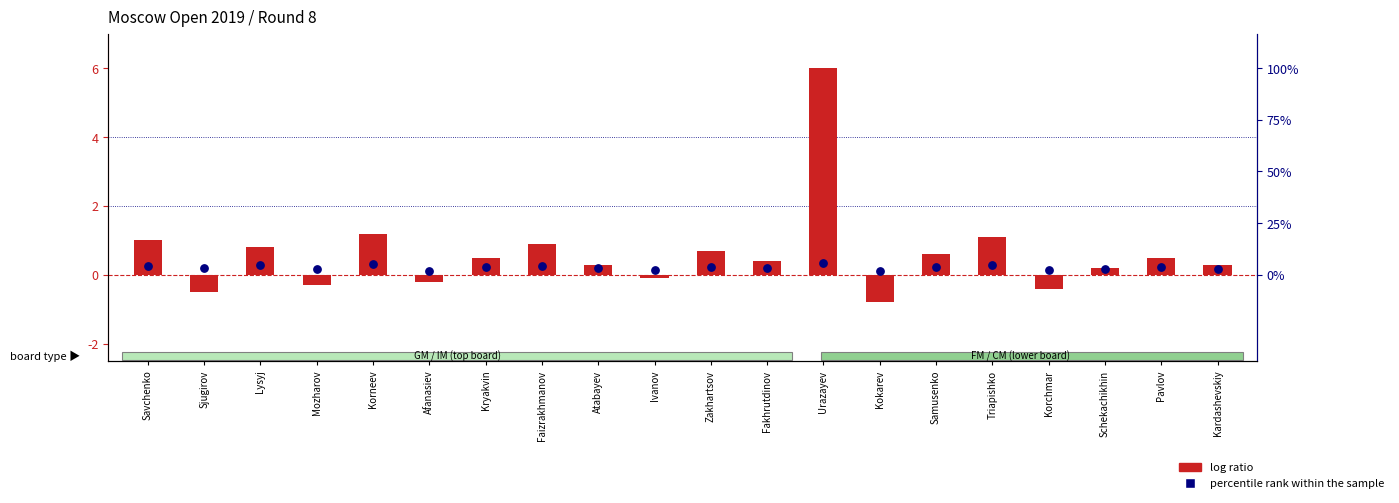

Which series has the largest total across all categories?

percentile rank within the sample